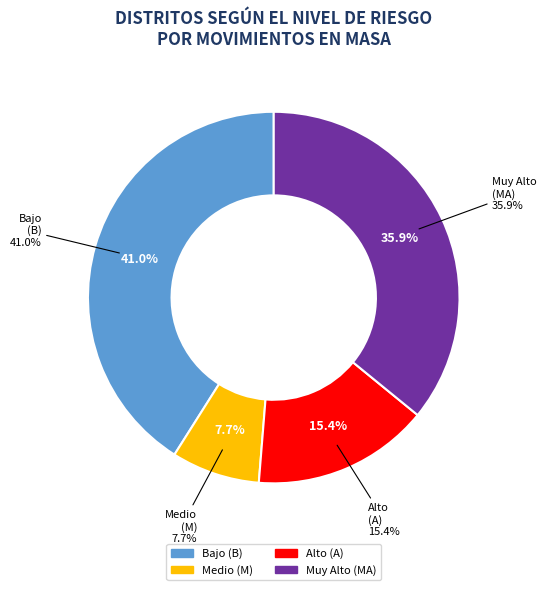

How many slices are in this pie chart?

4